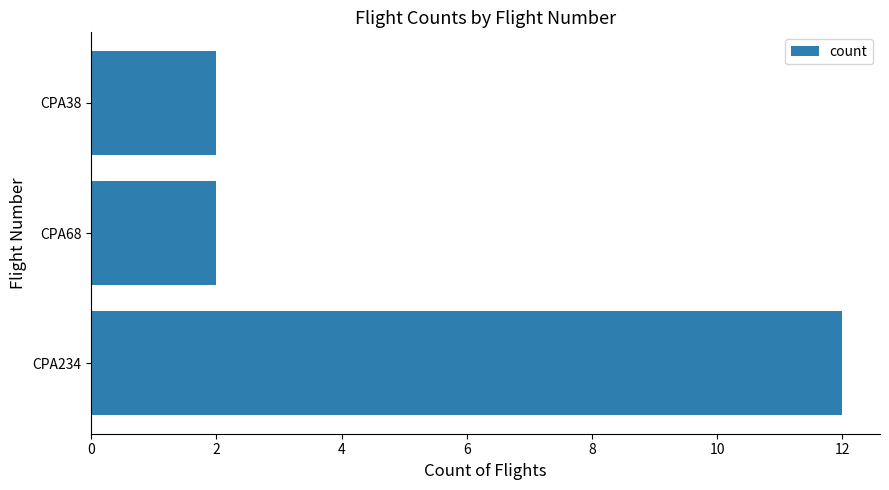

The value at CPA38 is 2. True or false?

True